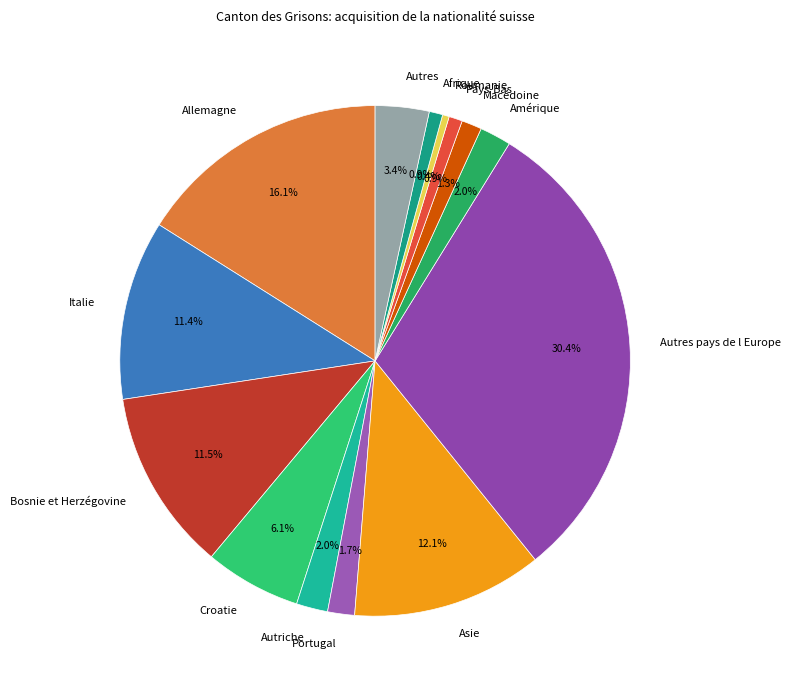

Which slice is the largest?

Autres pays de l Europe